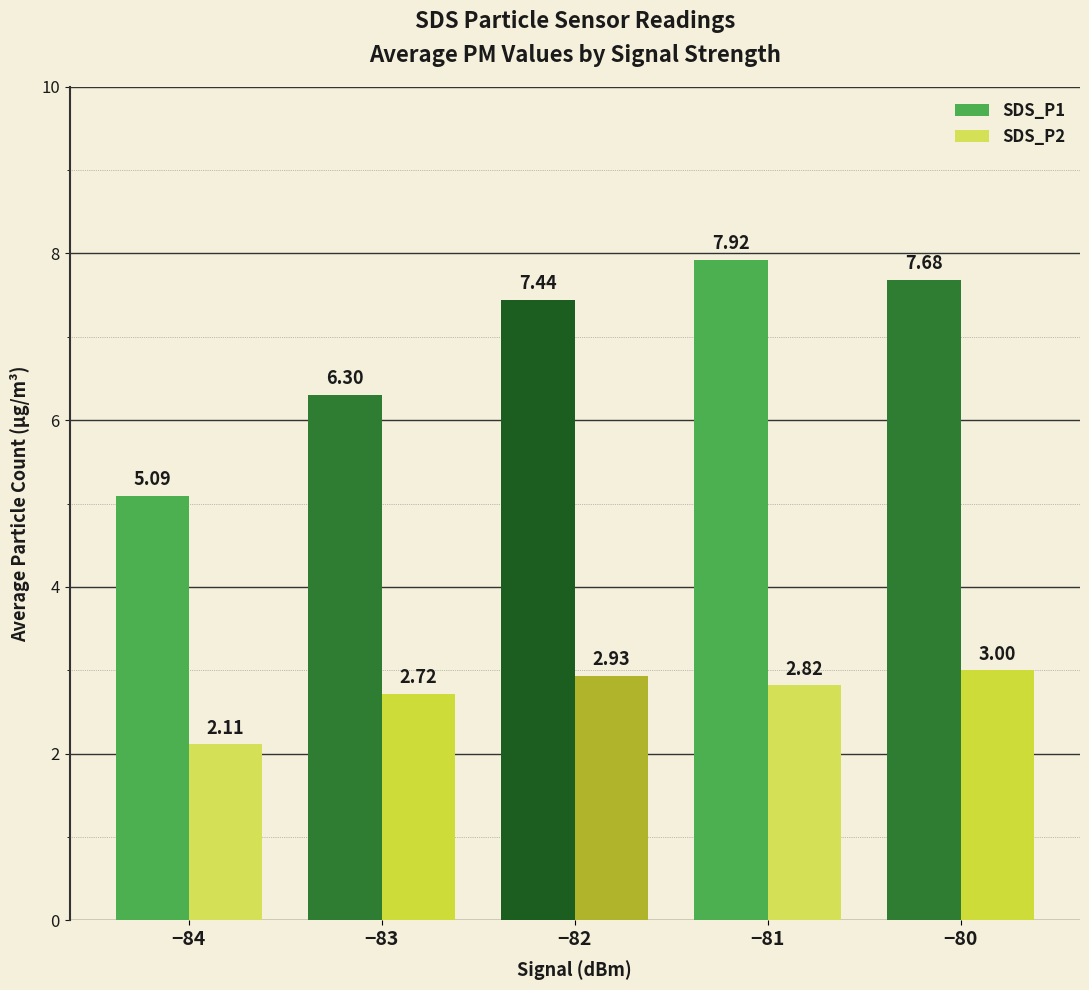

The value of SDS_P1 at −81 is 7.9. True or false?

True